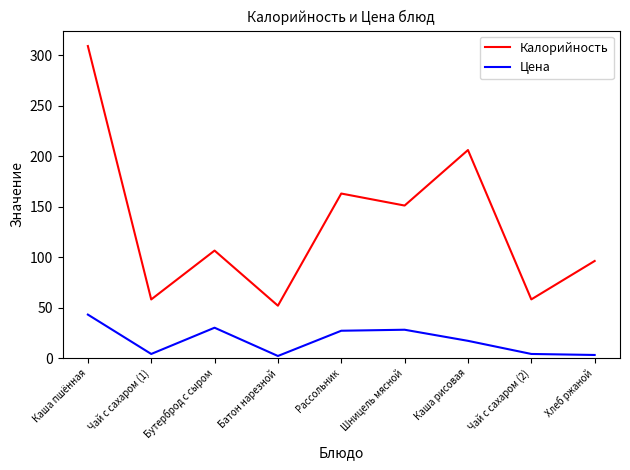

True or false: Цена and Калорийность cross at least once.

False